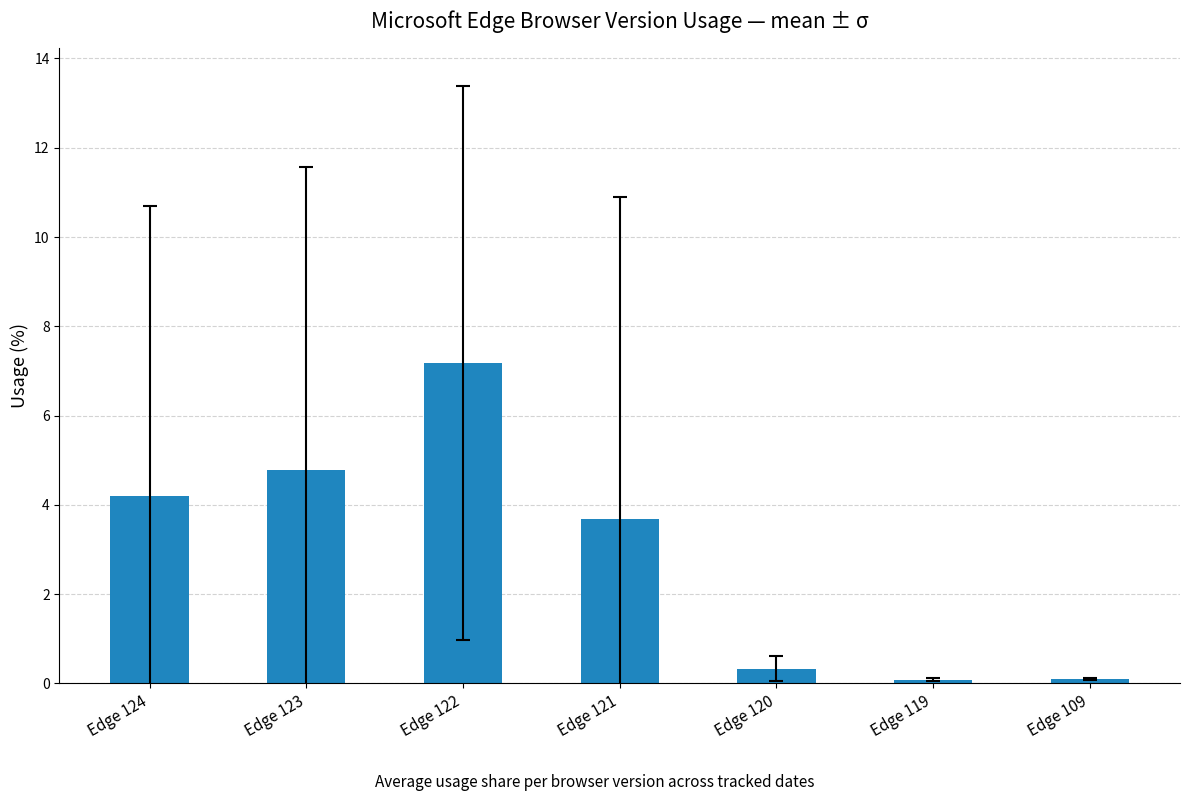

Which label corresponds to the largest value in the chart?

Edge 122